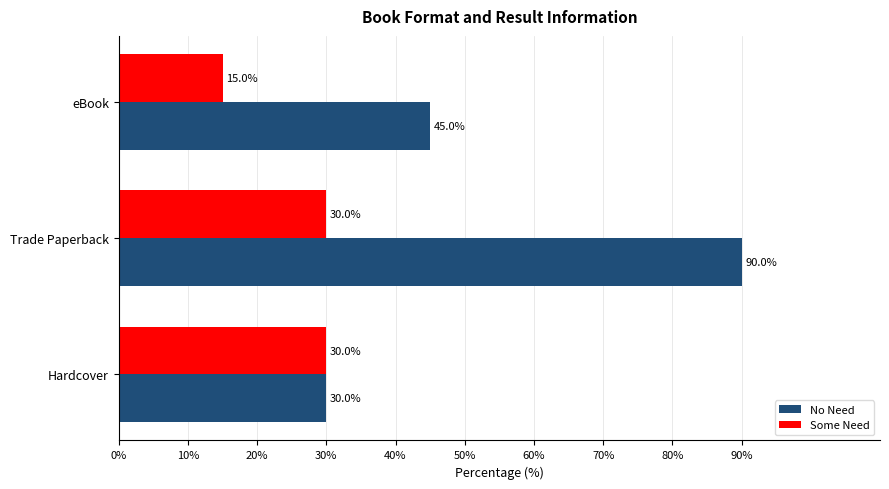

What is the approximate value of No Need at eBook?

45